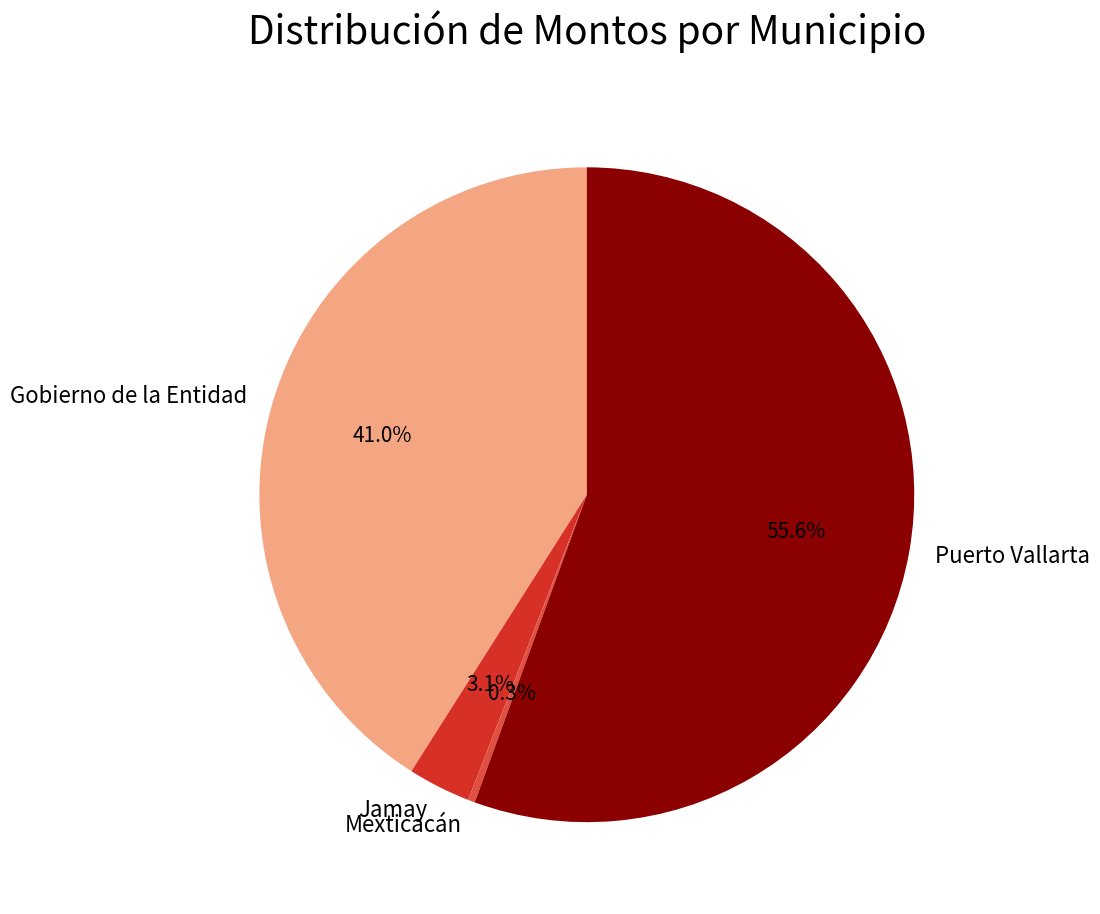

Which slice is the smallest?

Mexticacán